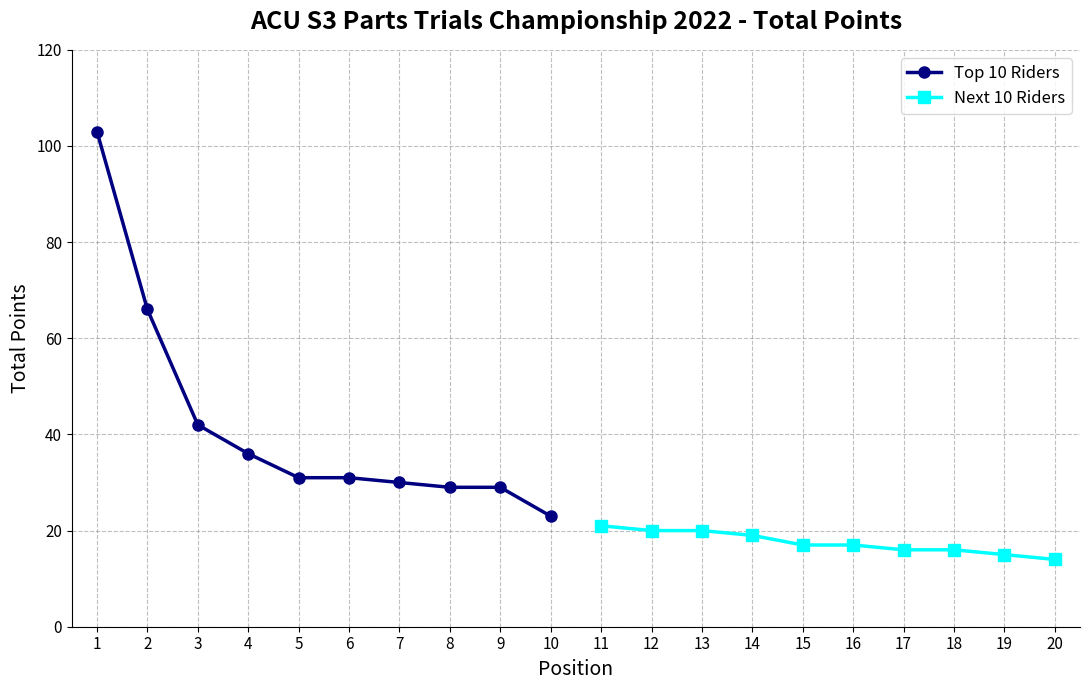

True or false: Next 10 Riders and Top 10 Riders intersect in this chart.

False